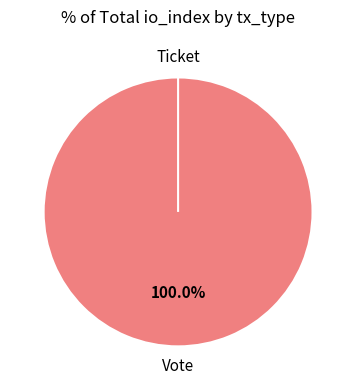

How many segments does this pie chart have?

2